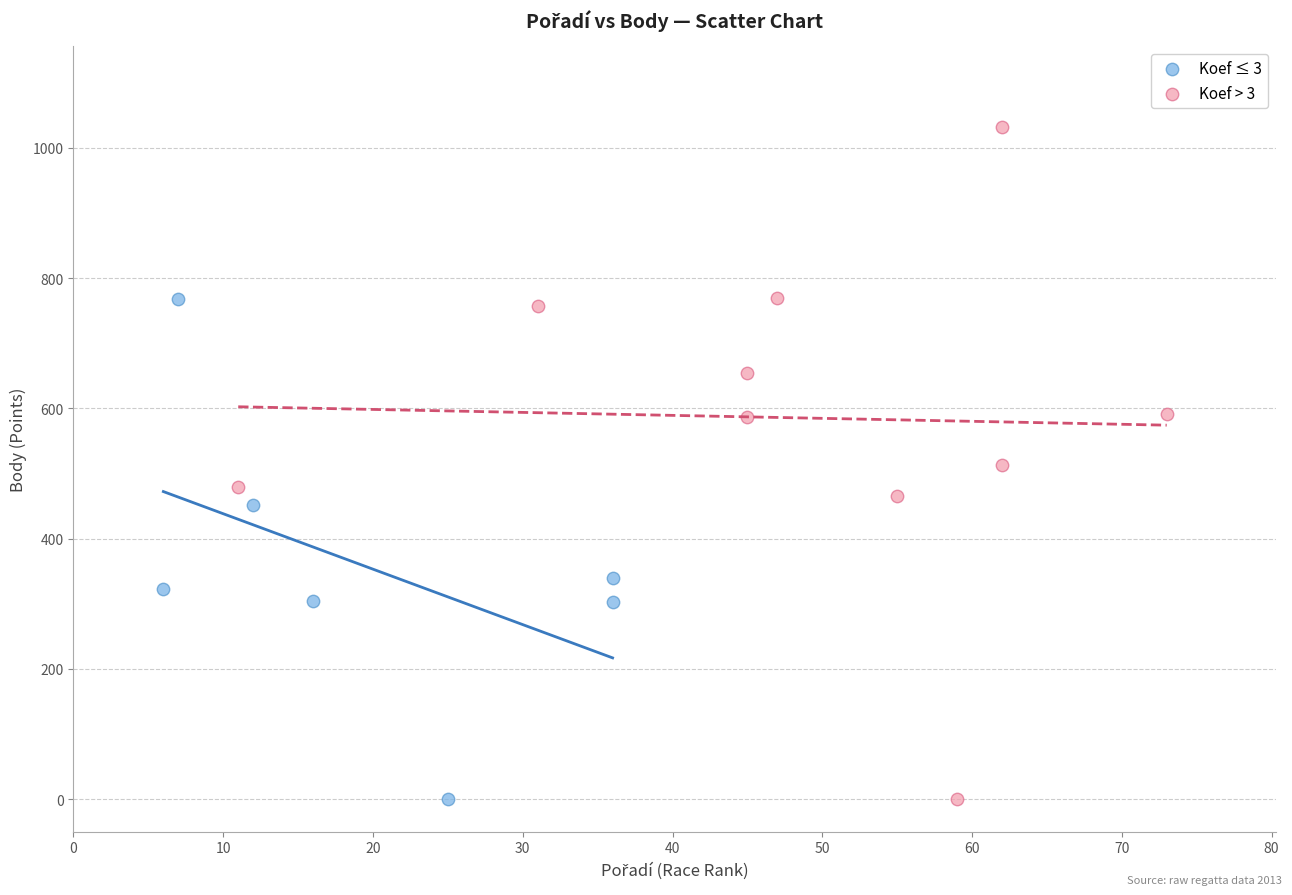

Which series has the largest Y range (max minus min)?

Koef > 3